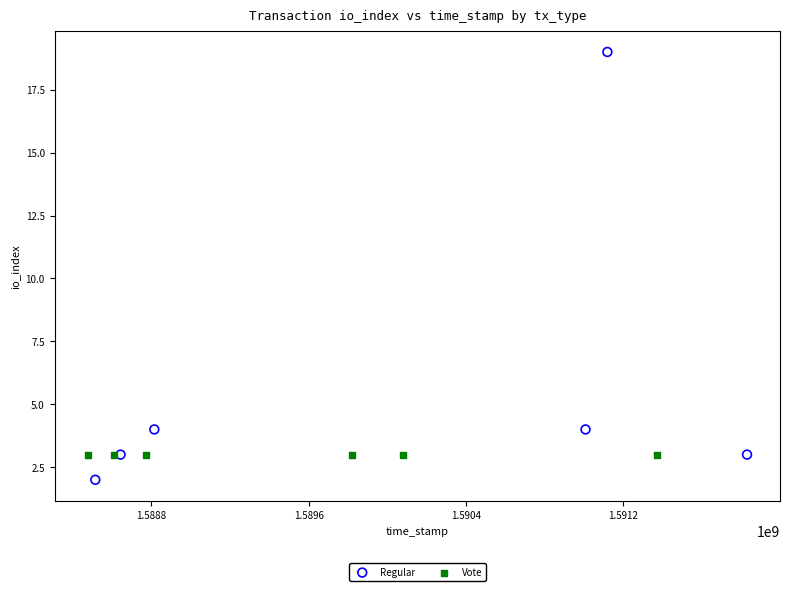

Which series reaches the maximum Y coordinate?

Regular